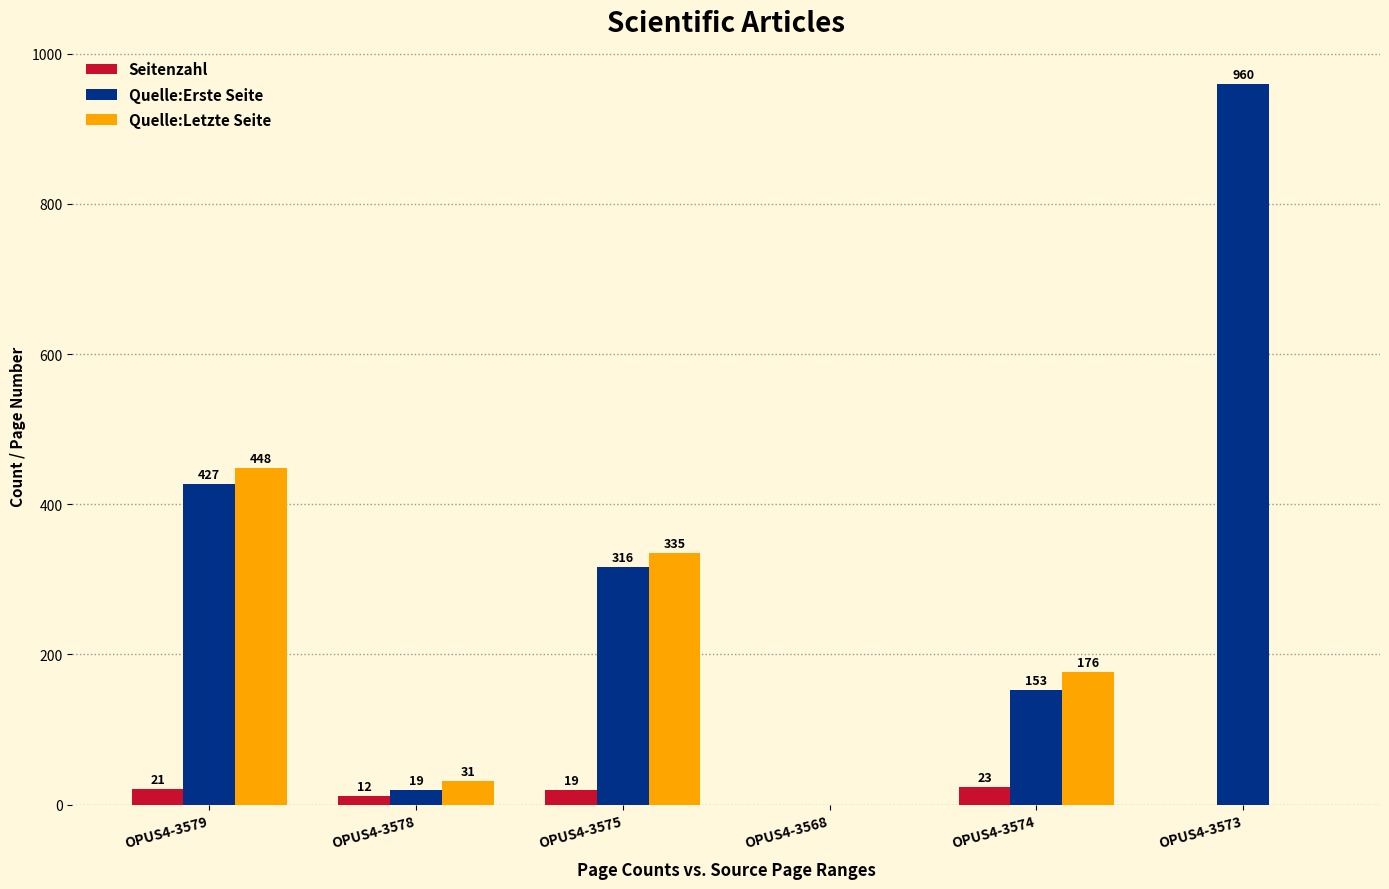

Where does the Quelle:Erste Seite series first go above 316?

OPUS4-3579